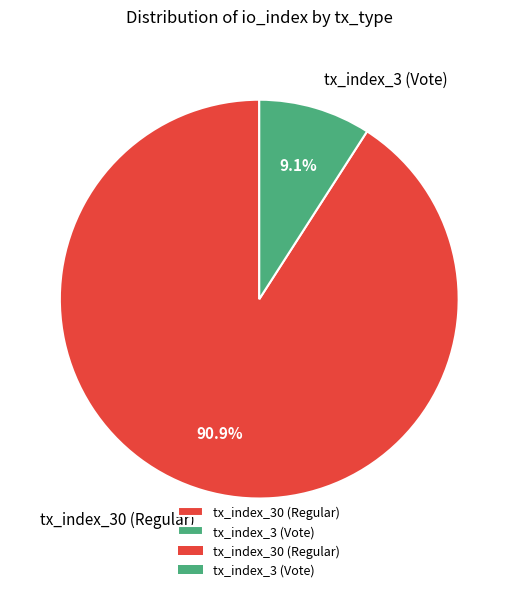

The tx_index_30 (Regular) slice represents 91% of the pie. True or false?

True